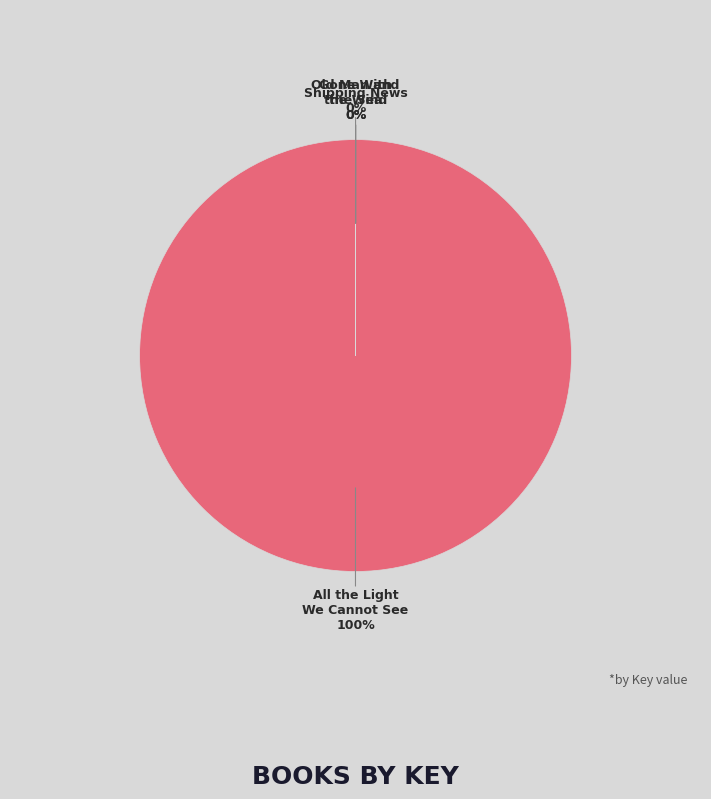

How many slices are in this pie chart?

4